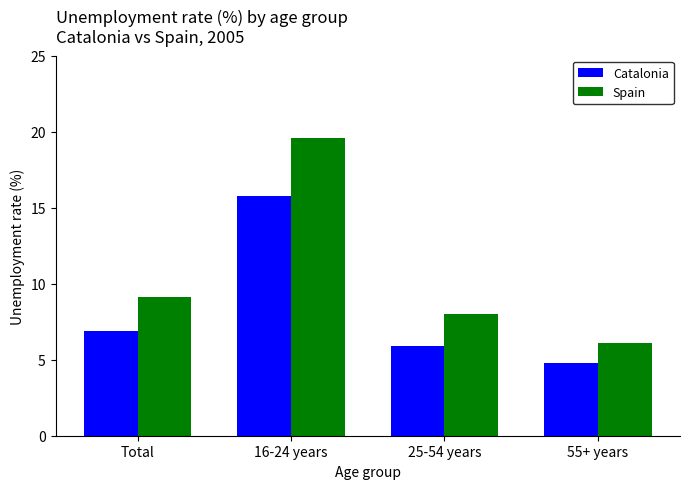

At which label does Catalonia first exceed 6?

Total